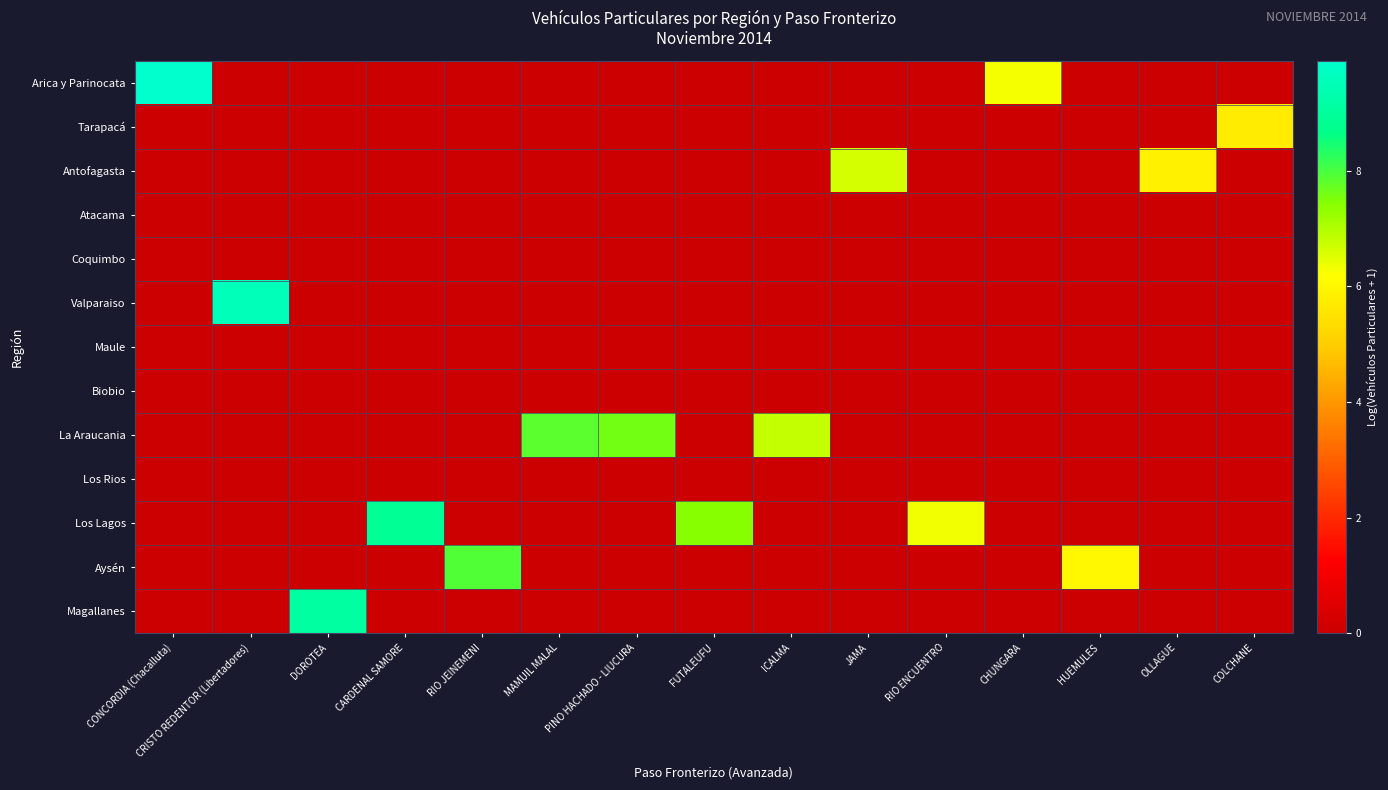

What is the total value across all series at CHUNGARA?

6.3